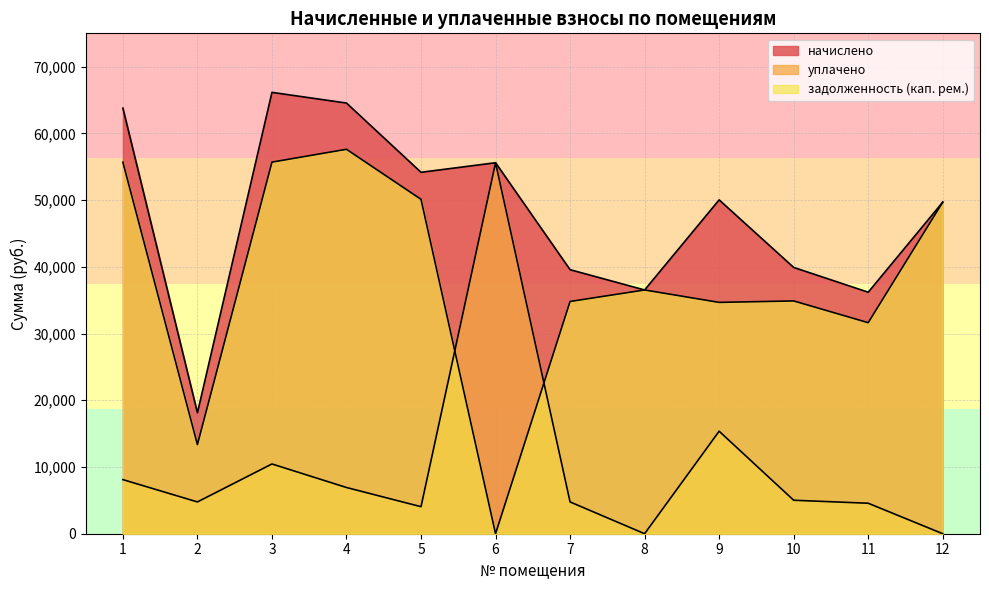

At 11, list the series in order from largest to smallest.

начислено, задолженность (кап. рем.), уплачено